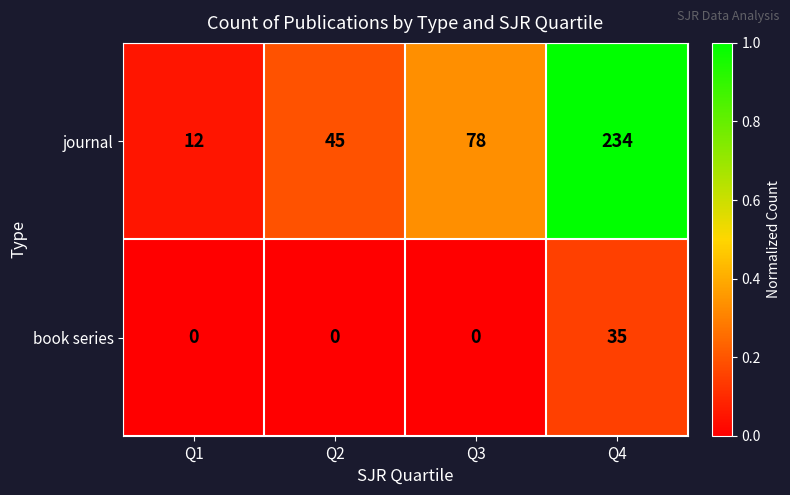

How many data points does each series have?

4